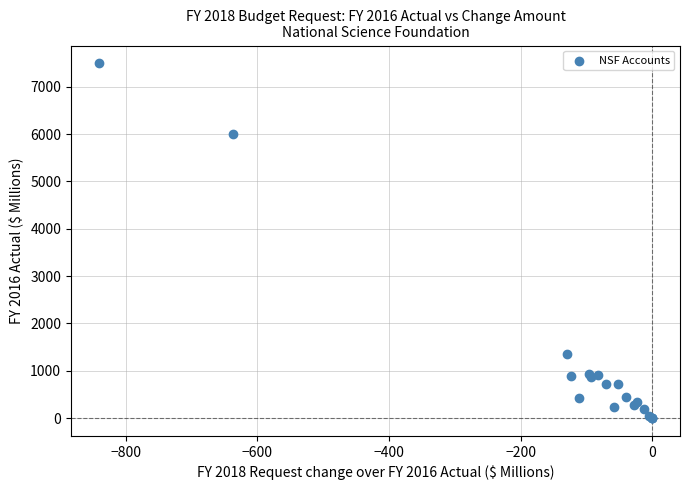

What Y value in the scatter plot is closest to 3747?

5998.1